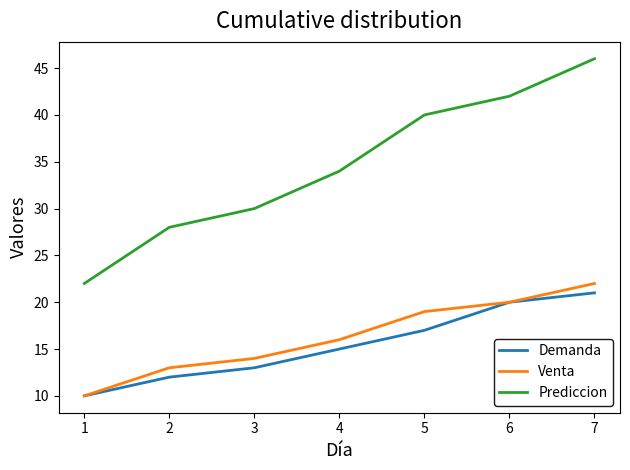

What are all the series names shown in the legend?

Demanda, Venta, Prediccion